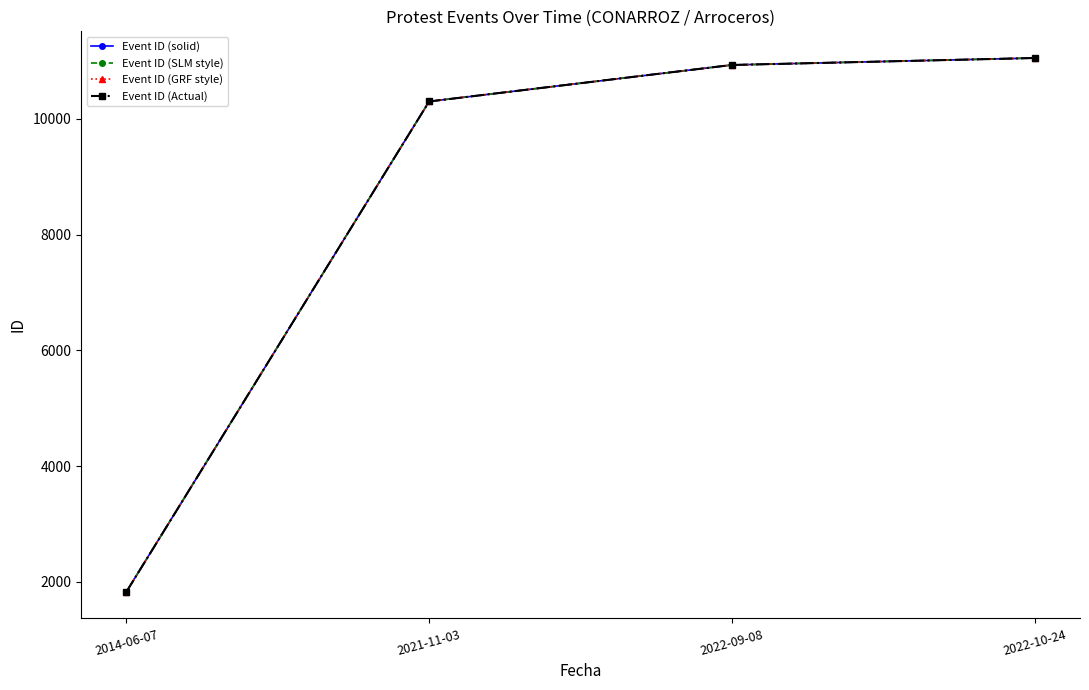

Is this an area chart (filled region under the line)?

No